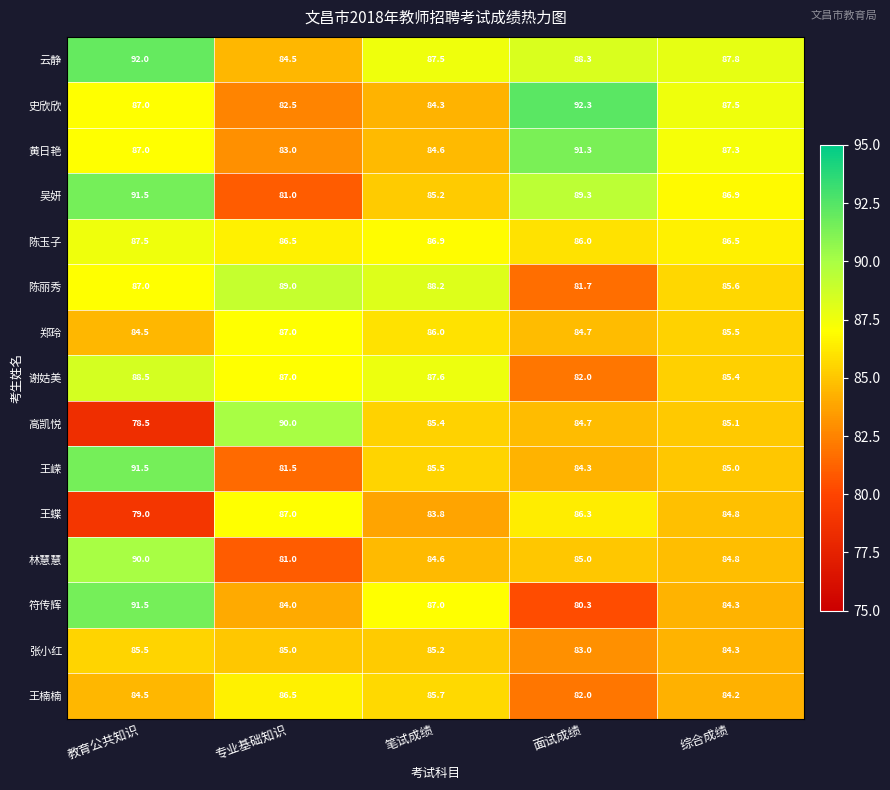

What is the difference between the highest and lowest values at 教育公共知识?

13.5